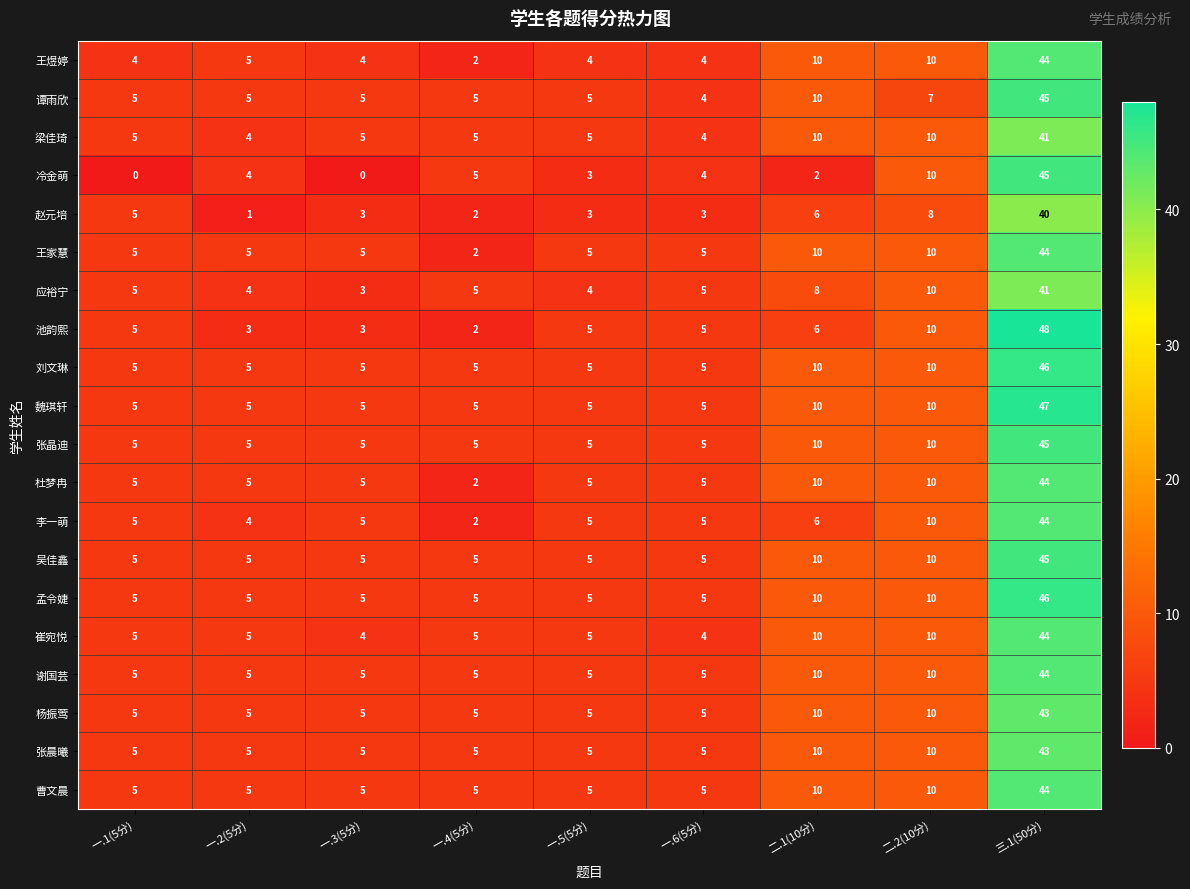

The 杨振莺 series shows 10 at 二.1(10分). True or false?

True